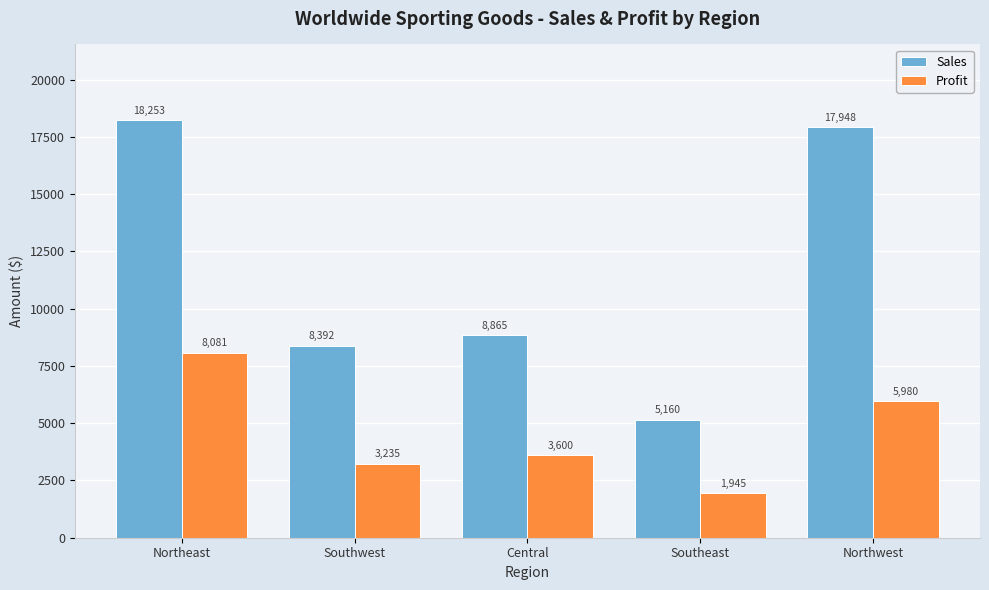

Is the value of Sales at Northwest greater than the value of Profit at Southeast?

Yes